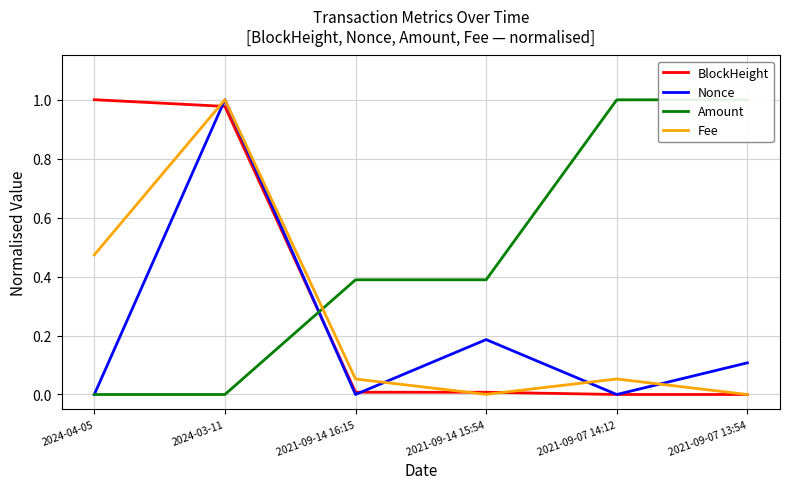

List the series in order of their peak value, highest first.

BlockHeight, Nonce, Amount, Fee